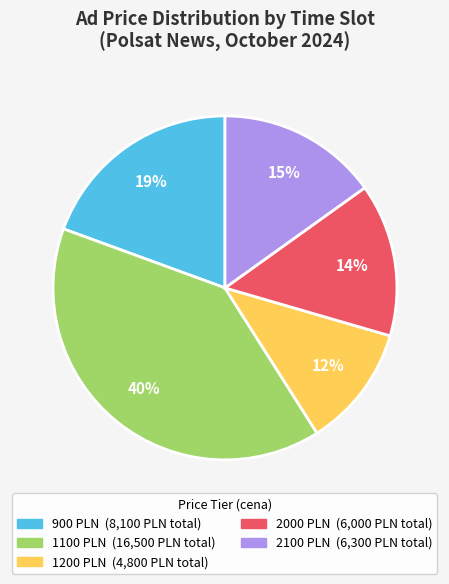

To the nearest percent, what is the average slice percentage?

20%